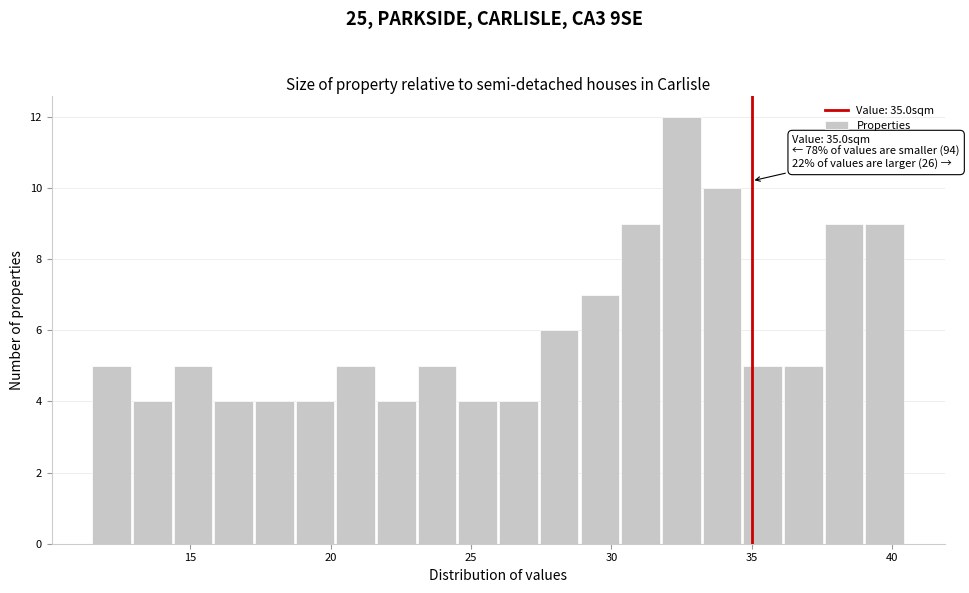

Read against the x-axis, roughly where is the centre of the tallest bar?

32.5